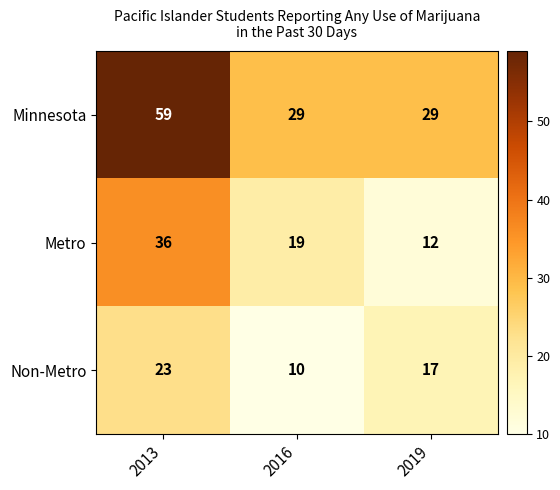

List the series in order of their overall mean, highest first.

Minnesota, Metro, Non-Metro